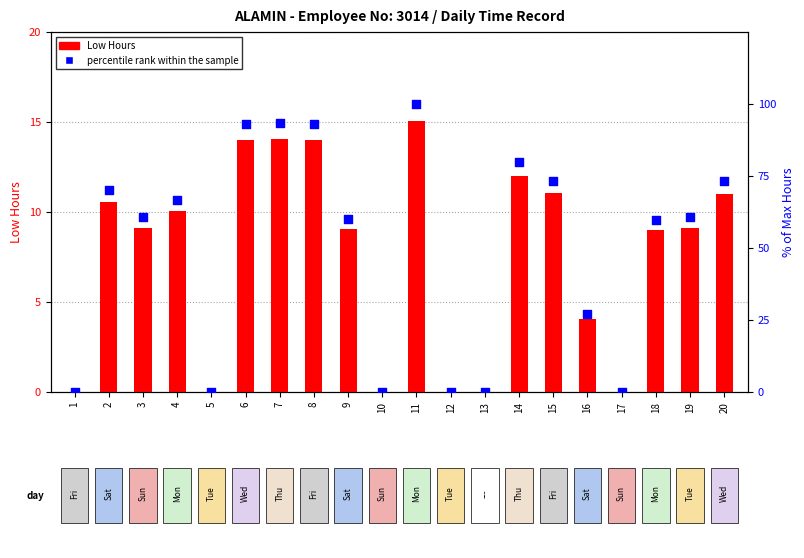

What are all the series names shown in the legend?

Low Hours, percentile rank within the sample